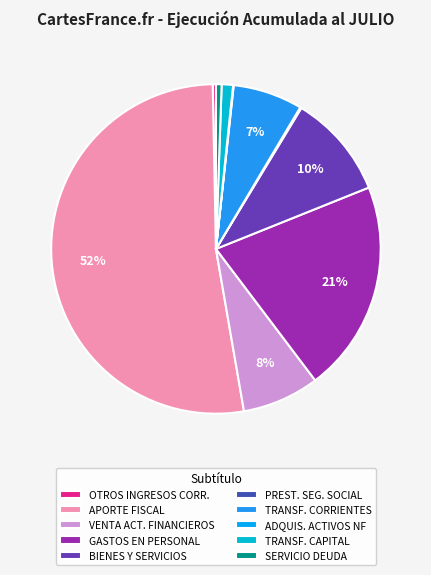

Which category has the biggest portion of the pie?

APORTE FISCAL